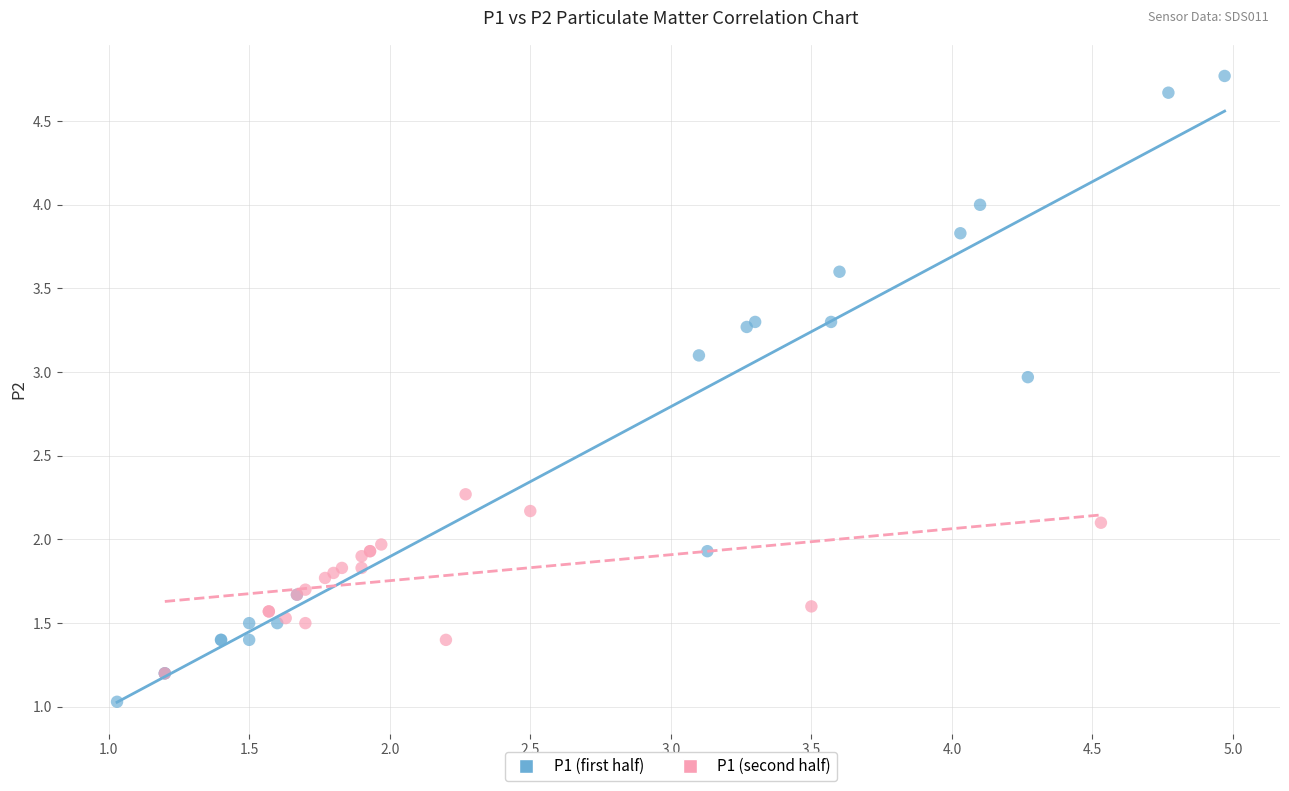

Which series reaches the maximum Y coordinate?

P1 (first half)